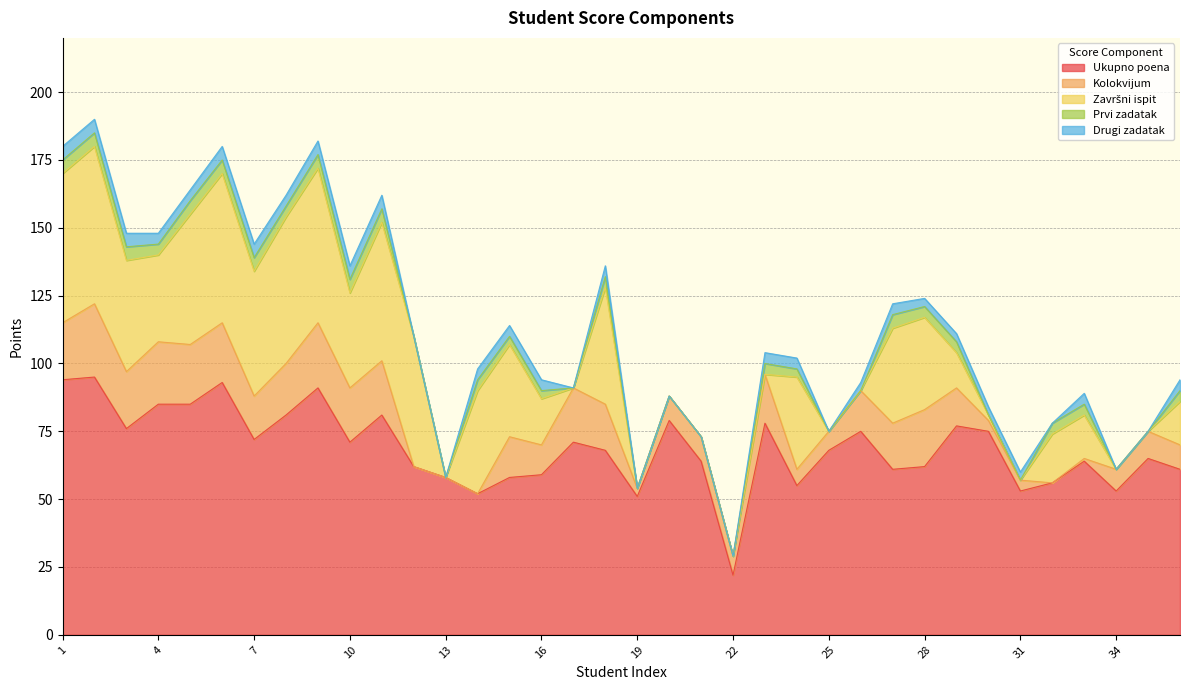

At which category does the chart reach its peak across all series?

2